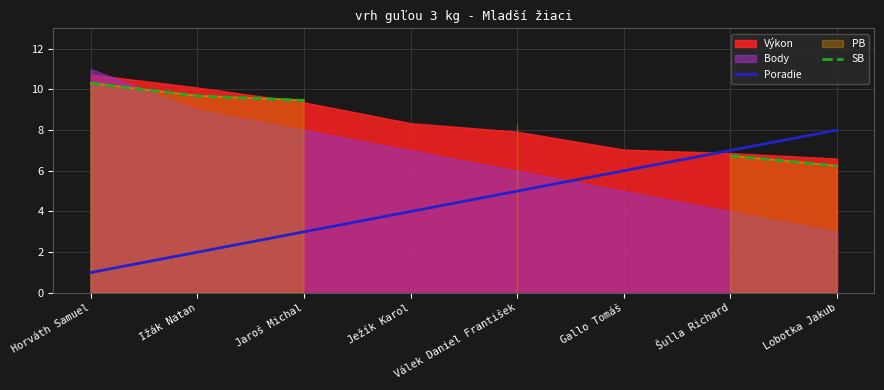

True or false: Poradie has a value of 4 at Lobotka Jakub.

False